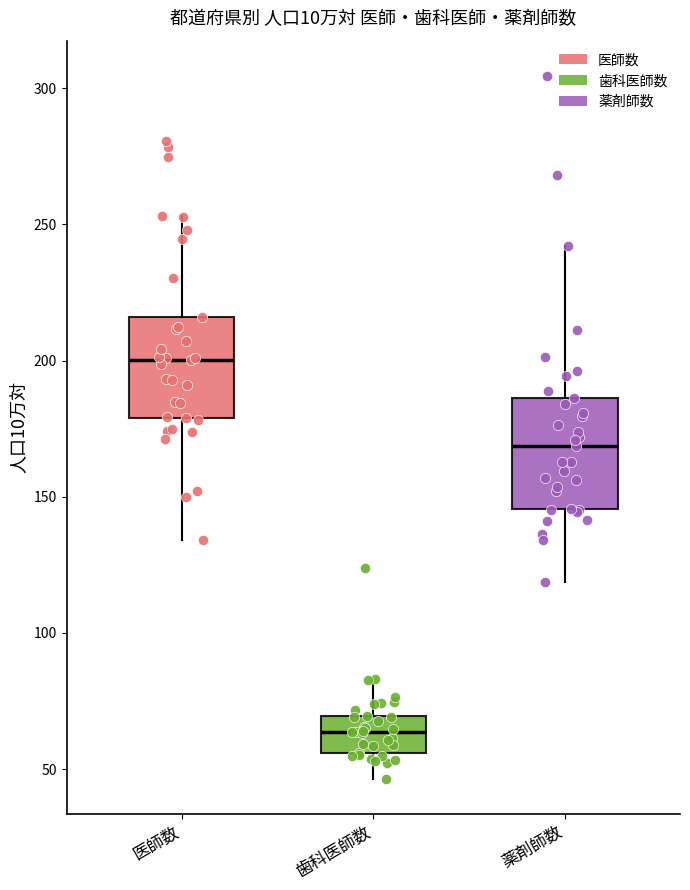

Where does the upper whisker of the box for 歯科医師数 end on the y-axis? The values are not printed on the chart, so give them approximately, as read against the axis.

85